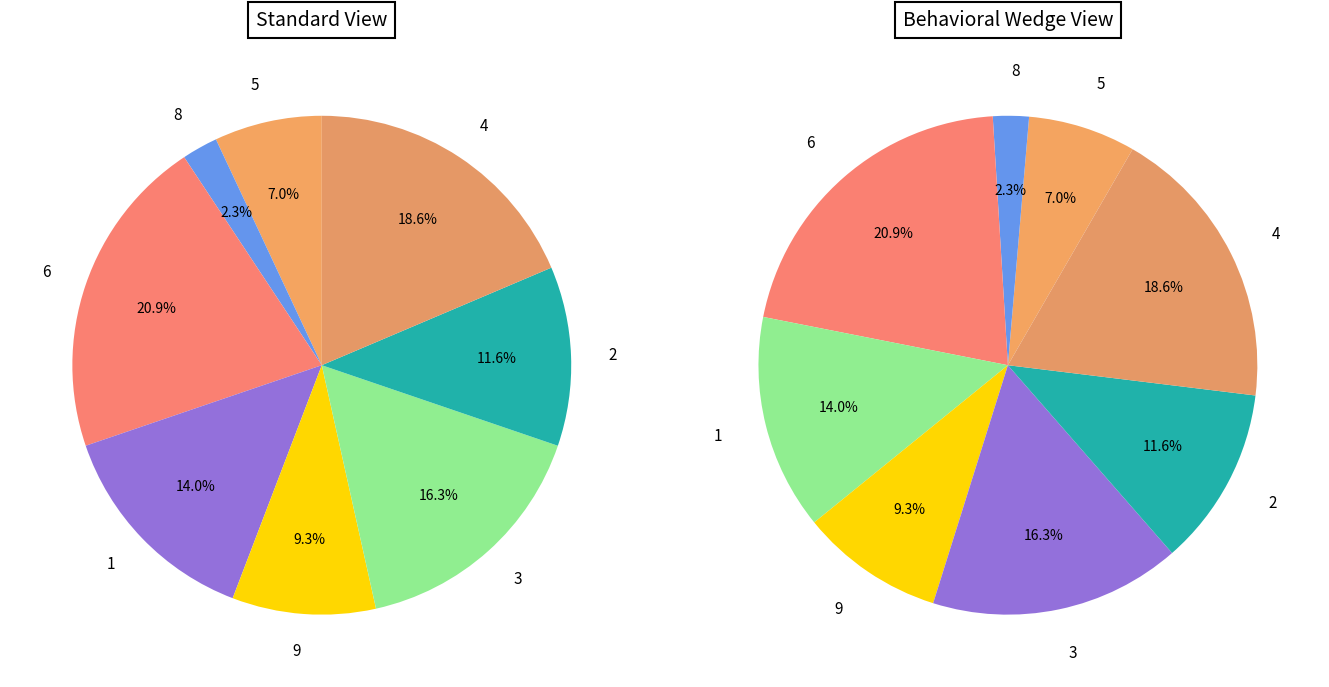

Rank the categories by value from lowest to highest.

8, 5, 9, 2, 1, 3, 4, 6